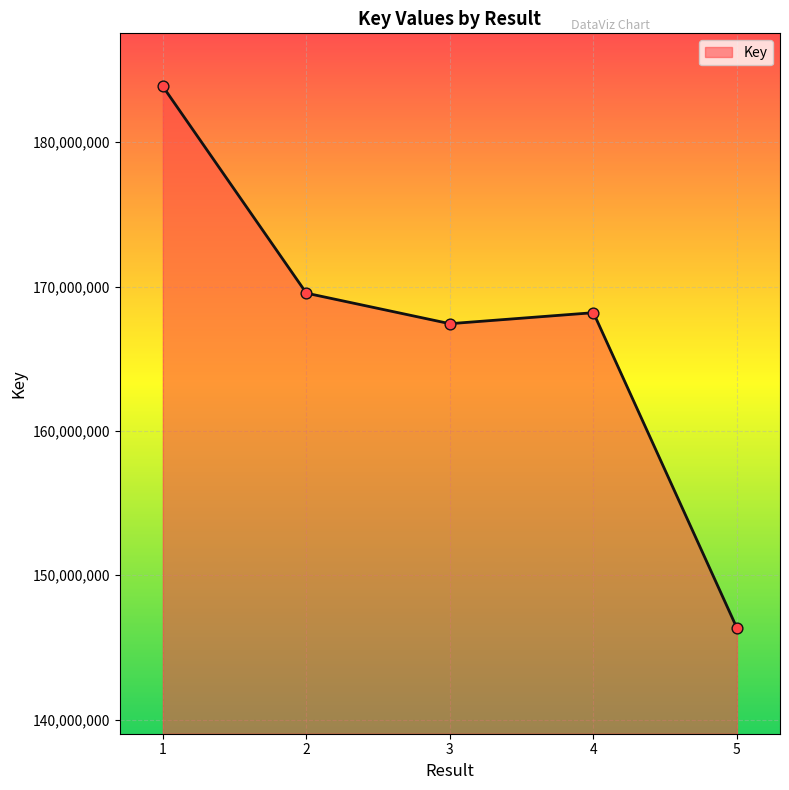

What is the change in value from 2 to 4?

-1353599